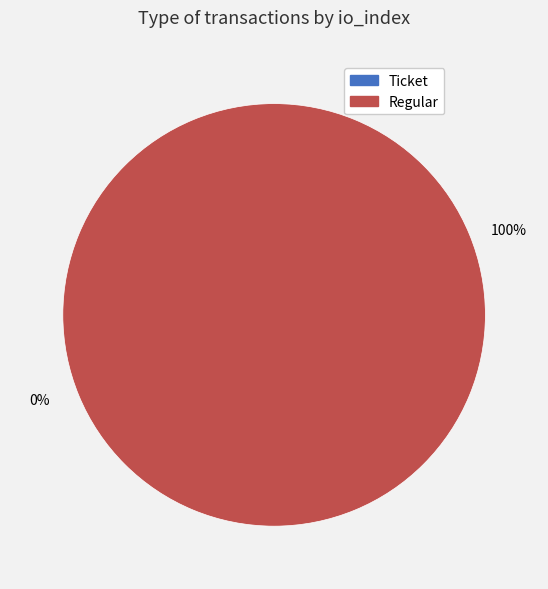

Which category has the biggest portion of the pie?

Regular